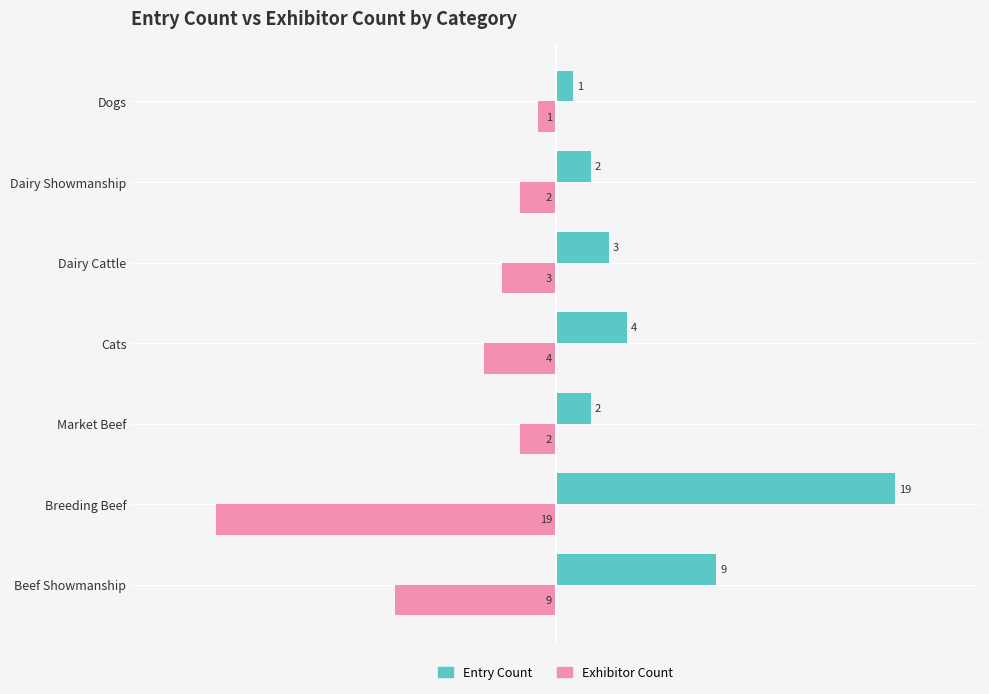

Where is Entry Count nearest to the value 10?

Beef Showmanship